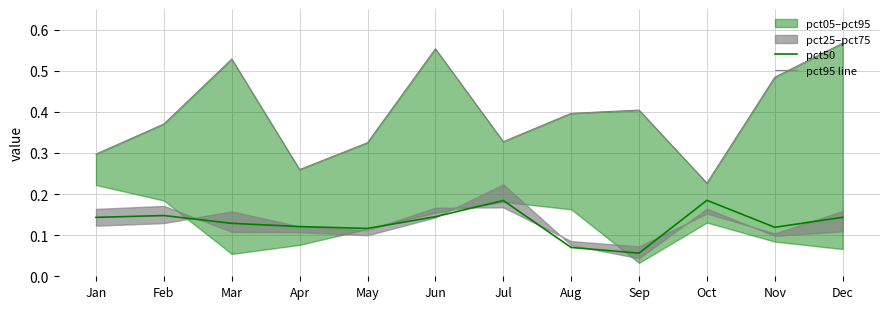

How many interior local peaks does the pct95 line series have?

3